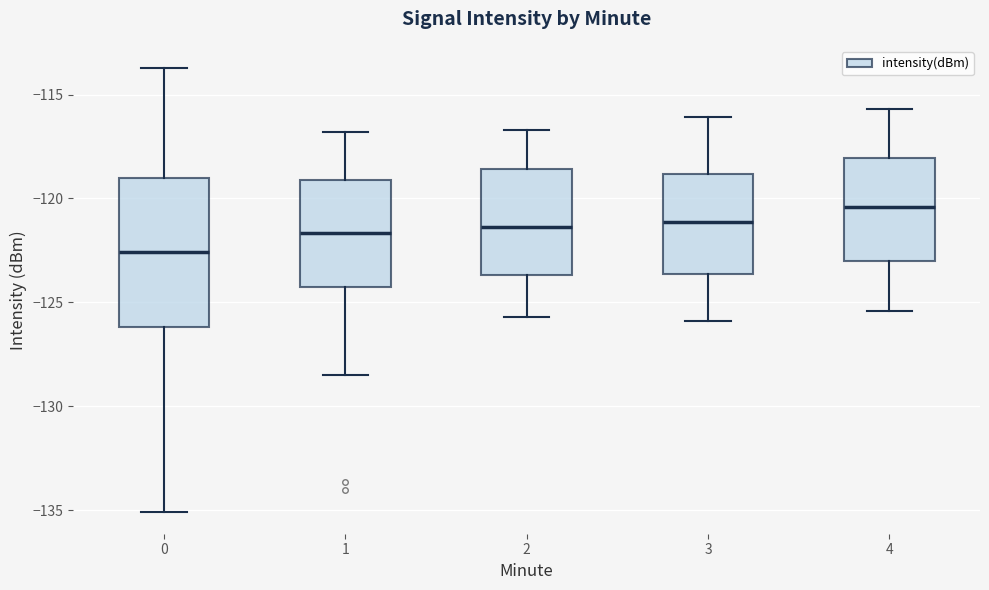

Reading left to right, read every box against the y-axis: the position of its median line, the range the box covers, and the ends of its whiskers. The values are not printed on the chart, so give them approximately, as read against the axis.

0: median -122.5, box -126.0 to -119.0, whiskers -135.0 to -113.5
1: median -121.5, box -124.5 to -119.0, whiskers -128.5 to -117.0
2: median -121.5, box -123.5 to -118.5, whiskers -125.5 to -116.5
3: median -121.0, box -123.5 to -119.0, whiskers -126.0 to -116.0
4: median -120.5, box -123.0 to -118.0, whiskers -125.5 to -115.5